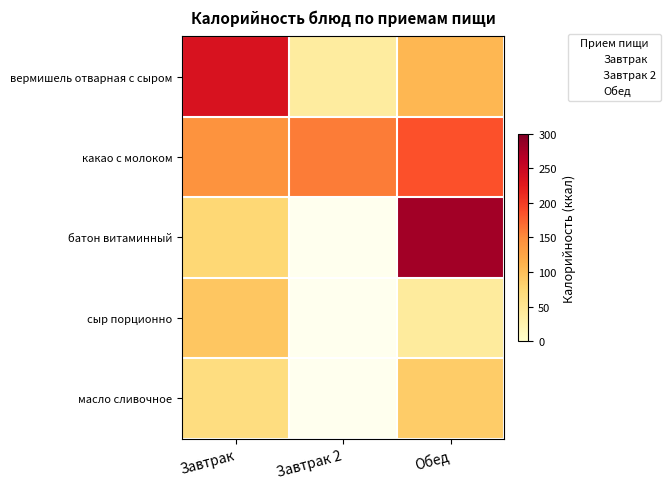

Between Завтрак and Завтрак 2, which is larger?

Завтрак